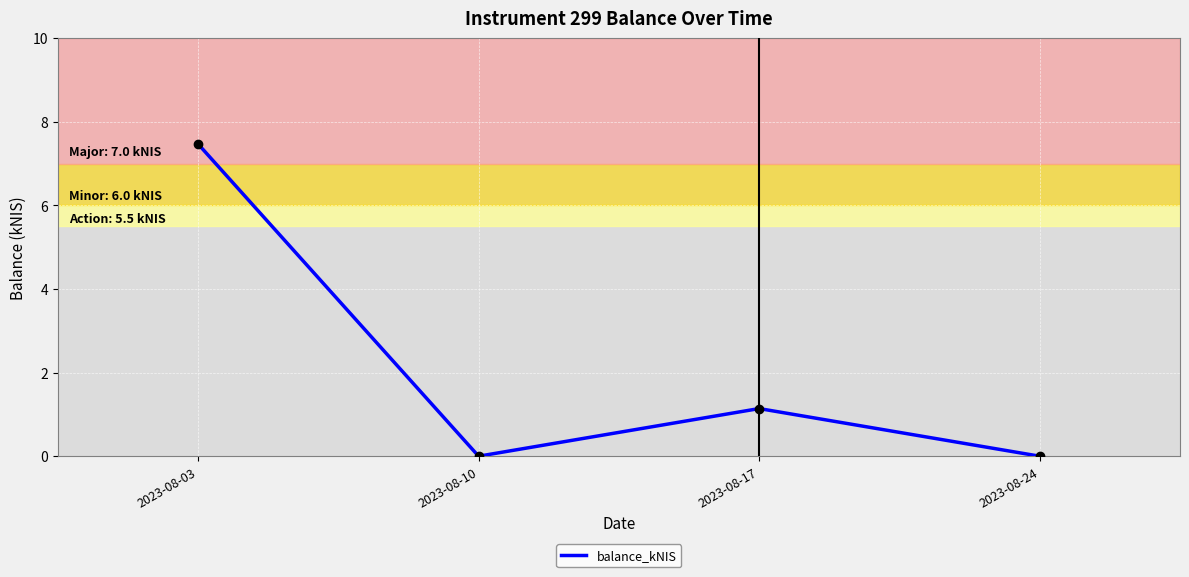

What is the change in value from 2023-08-17 to 2023-08-24?

-1.1